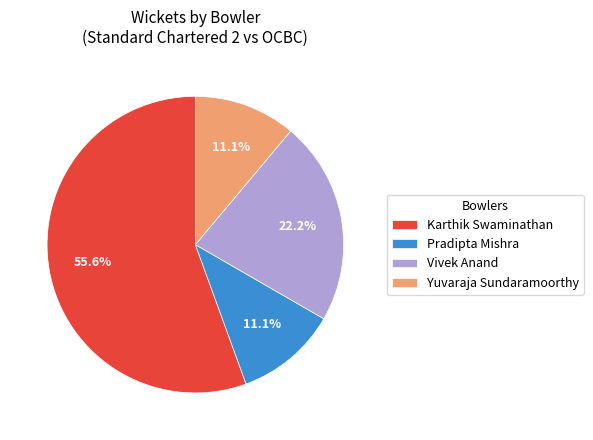

What percentage do Yuvaraja Sundaramoorthy and Vivek Anand together represent?

33.3%